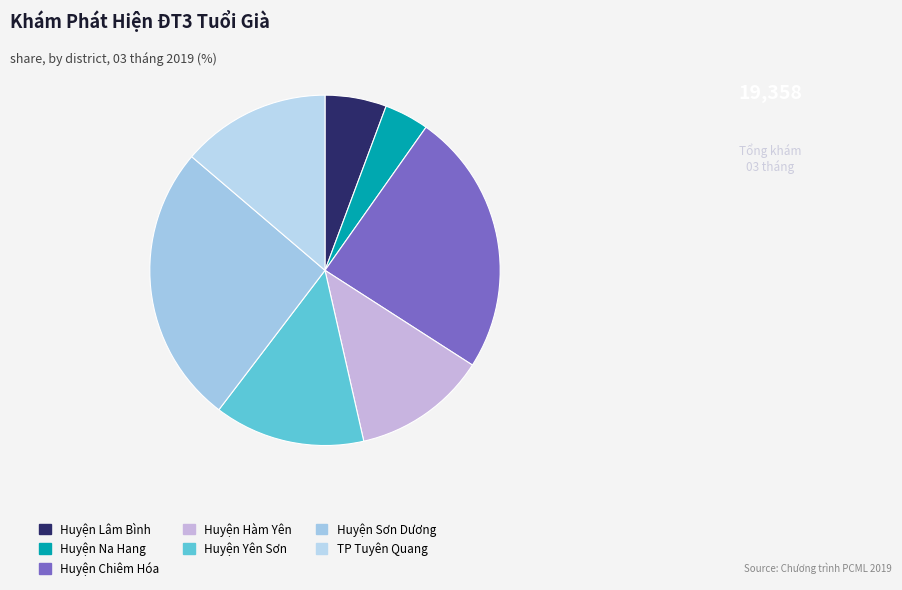

How many segments does this pie chart have?

7